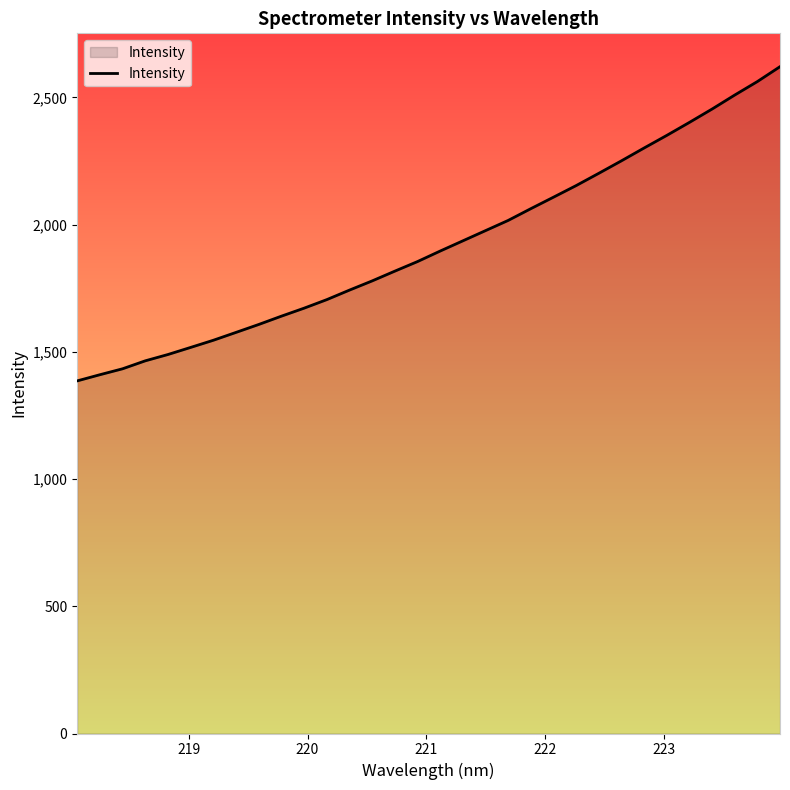

Does the chart display data point markers on the line(s)?

No